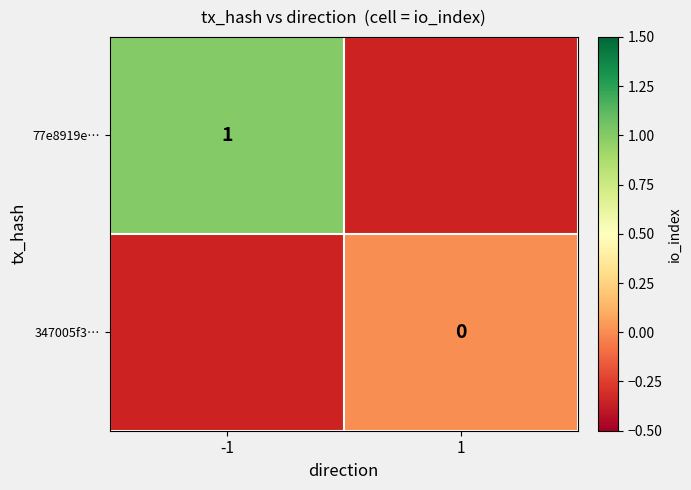

How many distinct data groups are displayed?

2